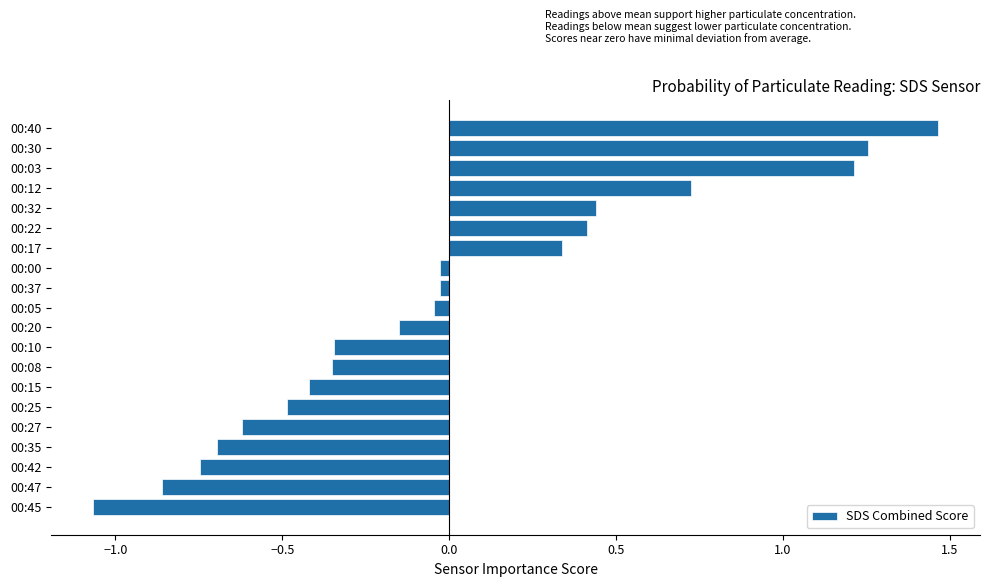

The chart shows a value of 1.2 at 00:03. True or false?

True